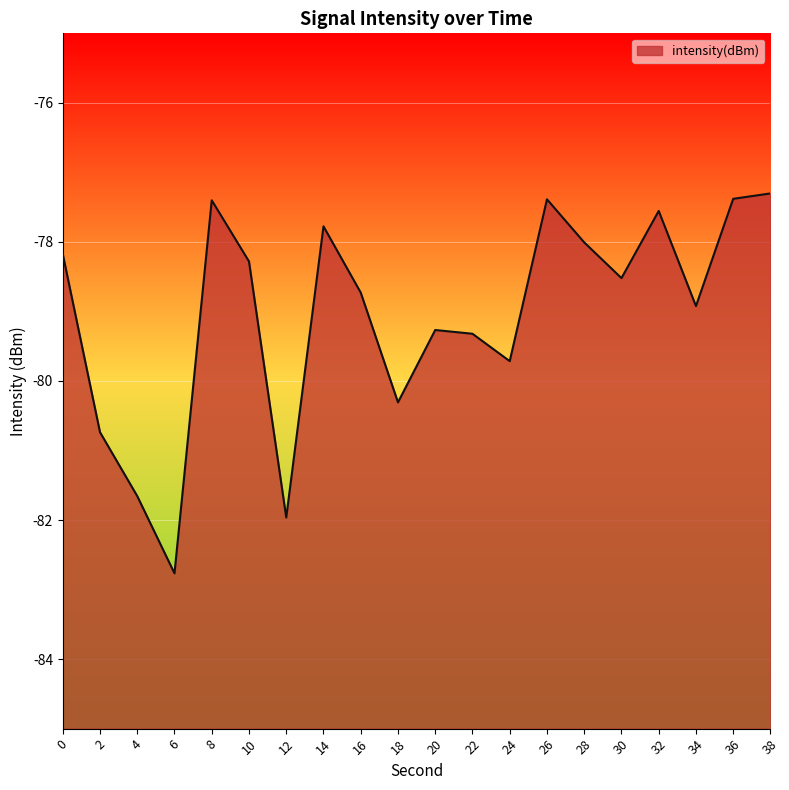

How many interior local valleys (lower than both neighbors) does the data have?

6